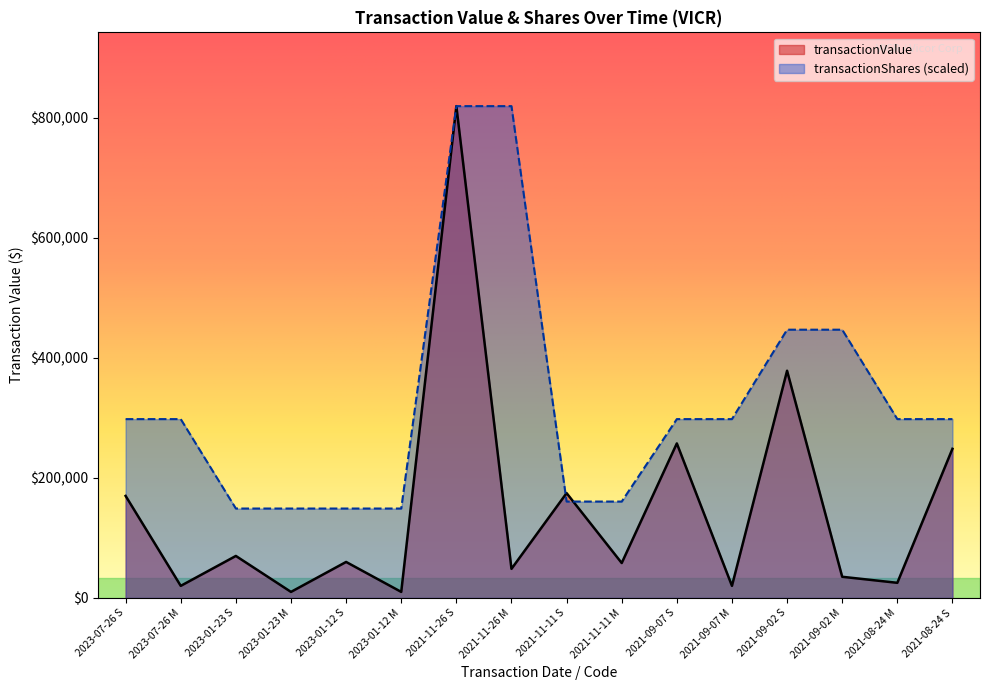

True or false: transactionShares has more than 2 points higher than both neighbors.

False